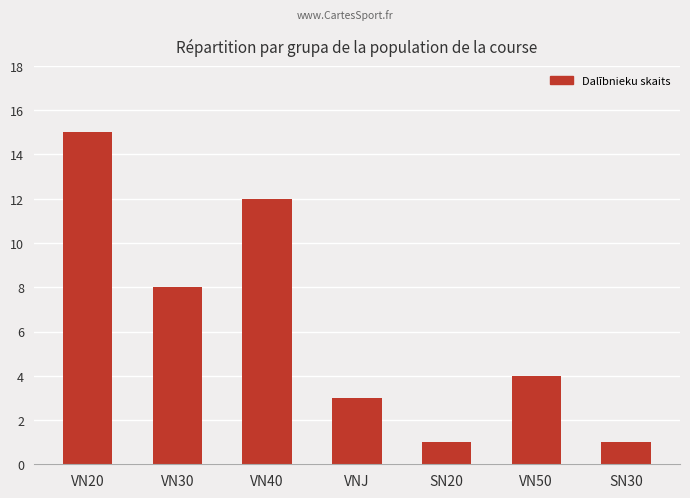

Read the value at VN40.

12